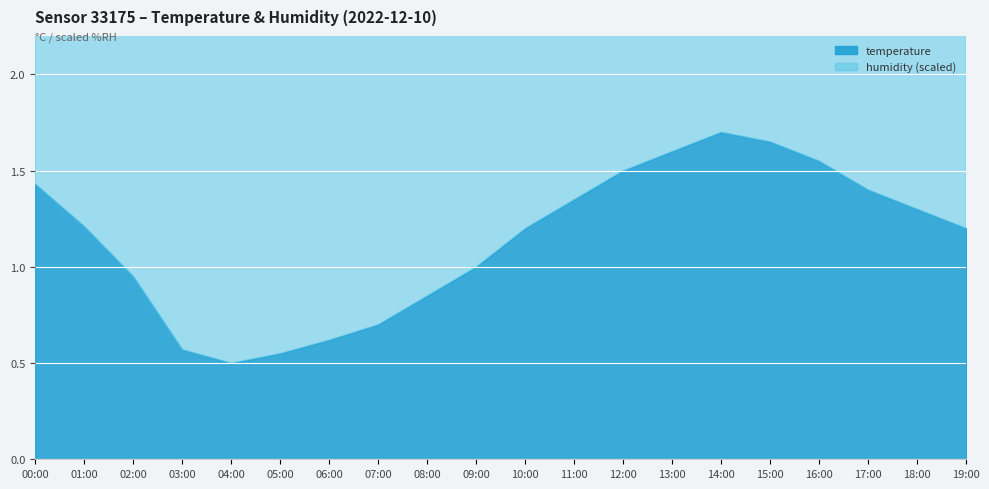

Between 13:00 and 03:00, which is larger?

13:00